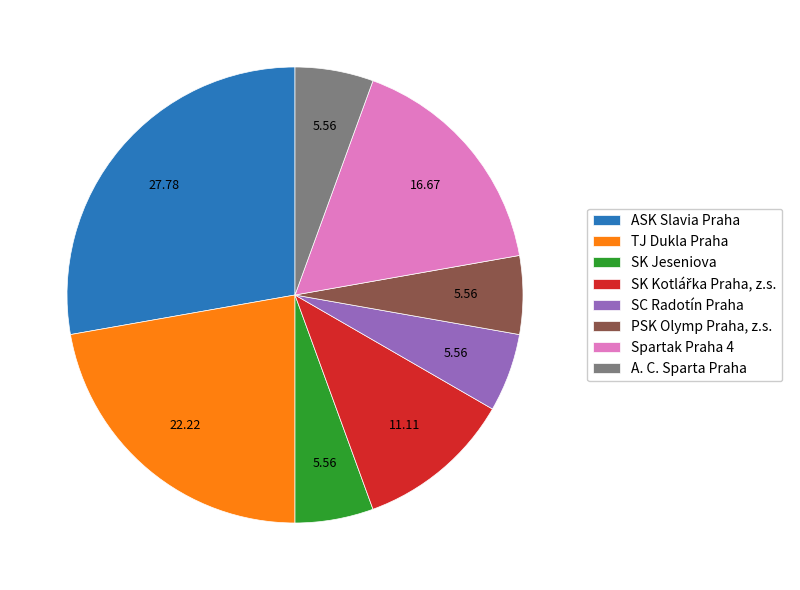

How many slices are in this pie chart?

8